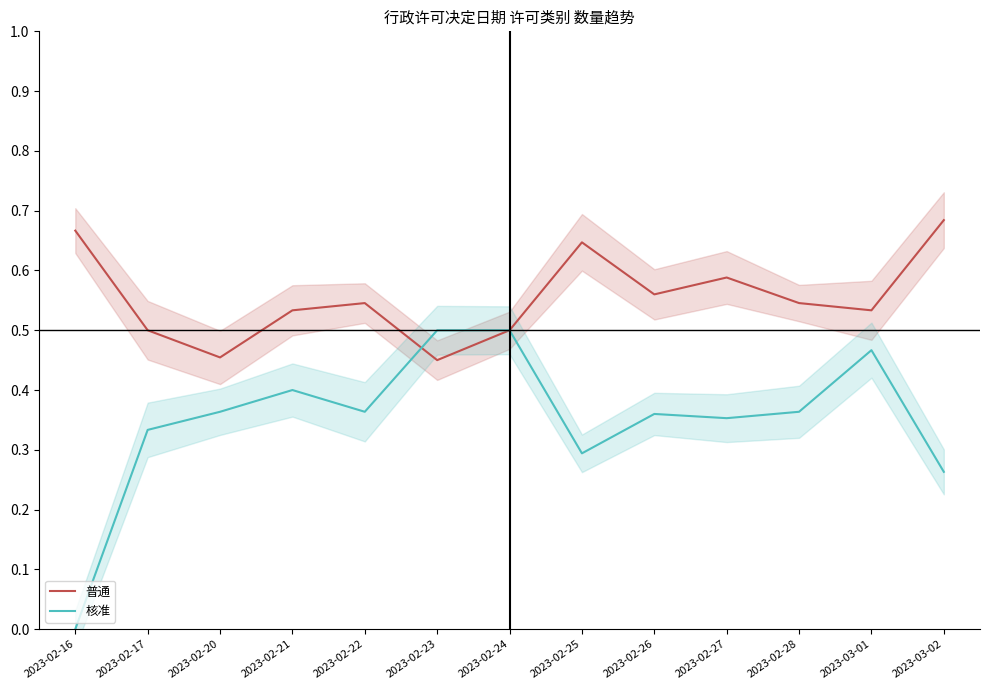

Rank the series by their maximum value, from lowest to highest.

核准, 普通